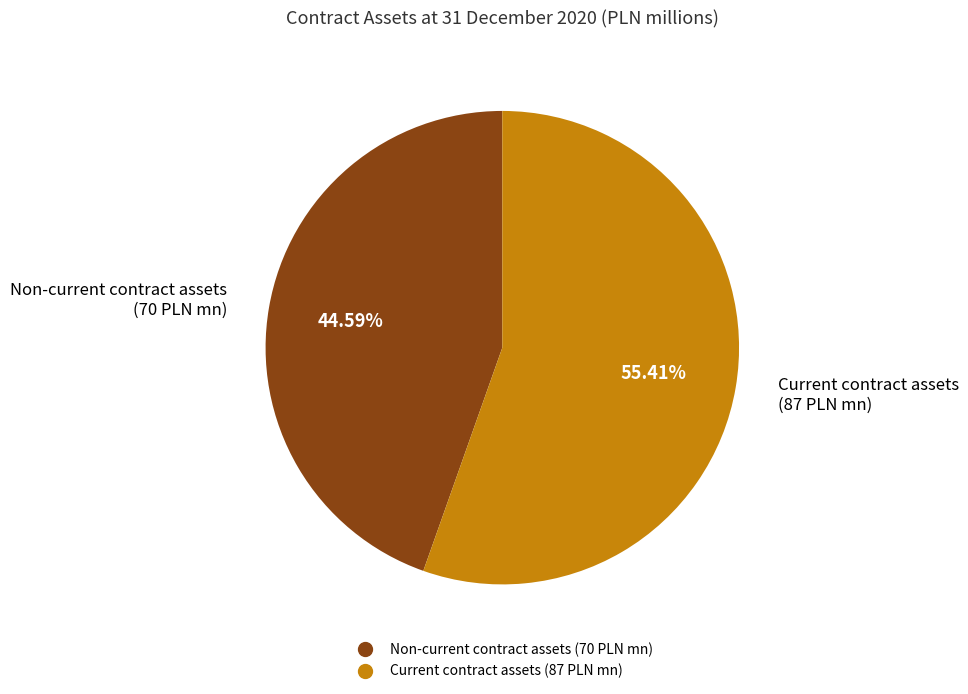

What percentage is the Current contract assets slice, to the nearest percent?

55%